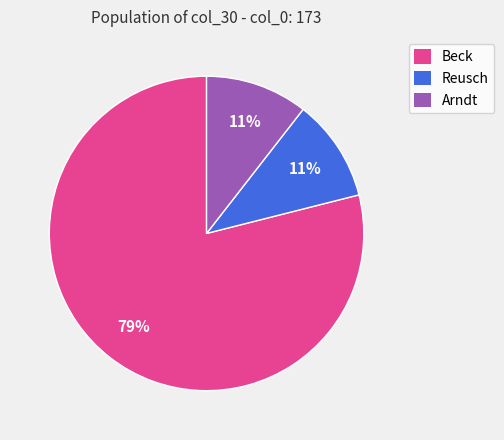

Combined, do Beck and Arndt account for over 50%?

Yes